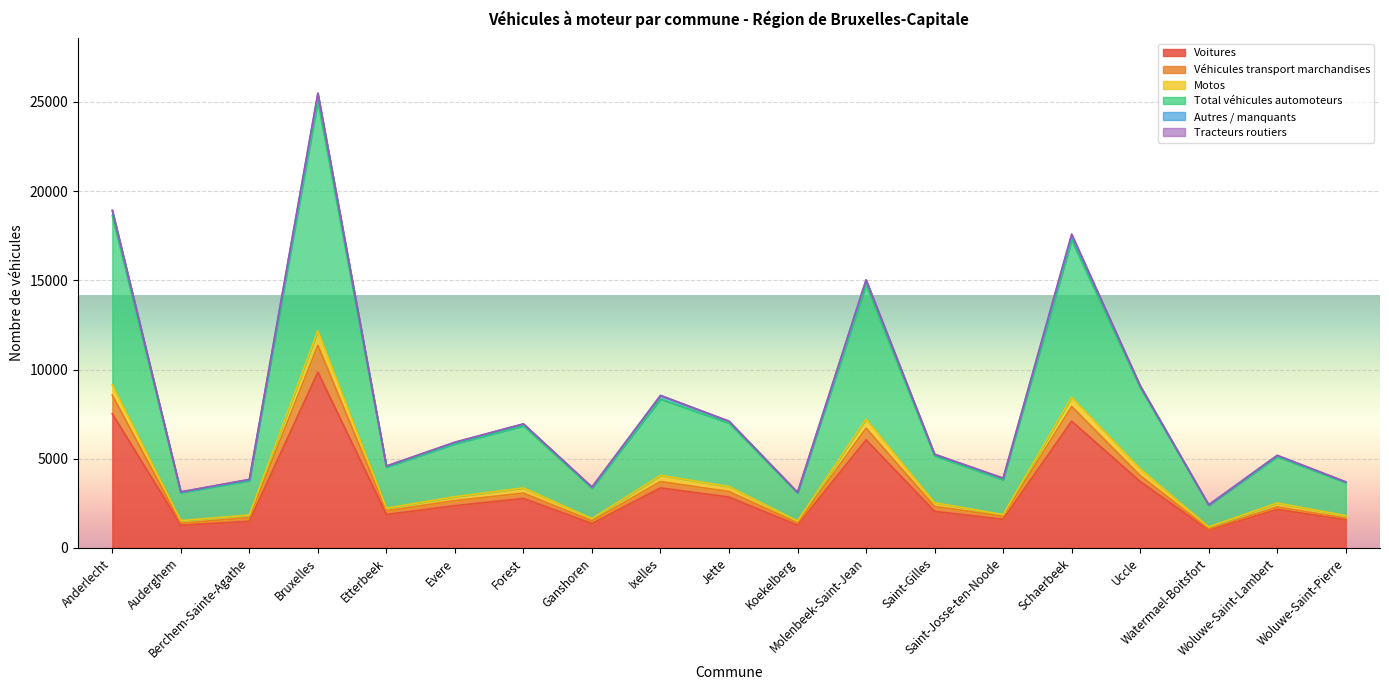

The value of Total véhicules automoteurs at Bruxelles is 7067. True or false?

False